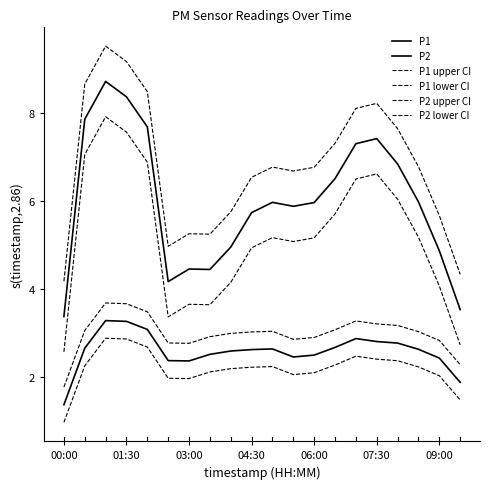

What is the maximum value for P1?

8.7